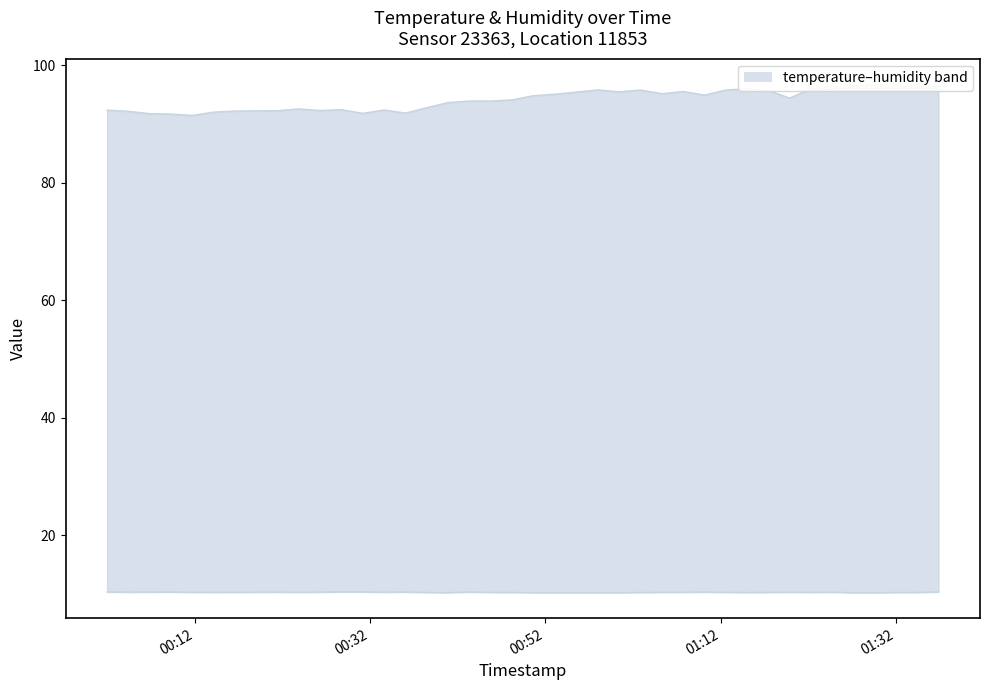

What is the value of the humidity point at the 1st from the left?

92.3